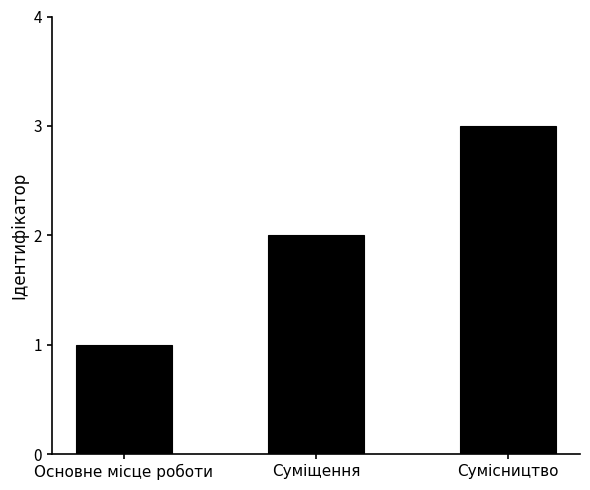

Reading left to right, extract all data points from this chart.

1	2	3